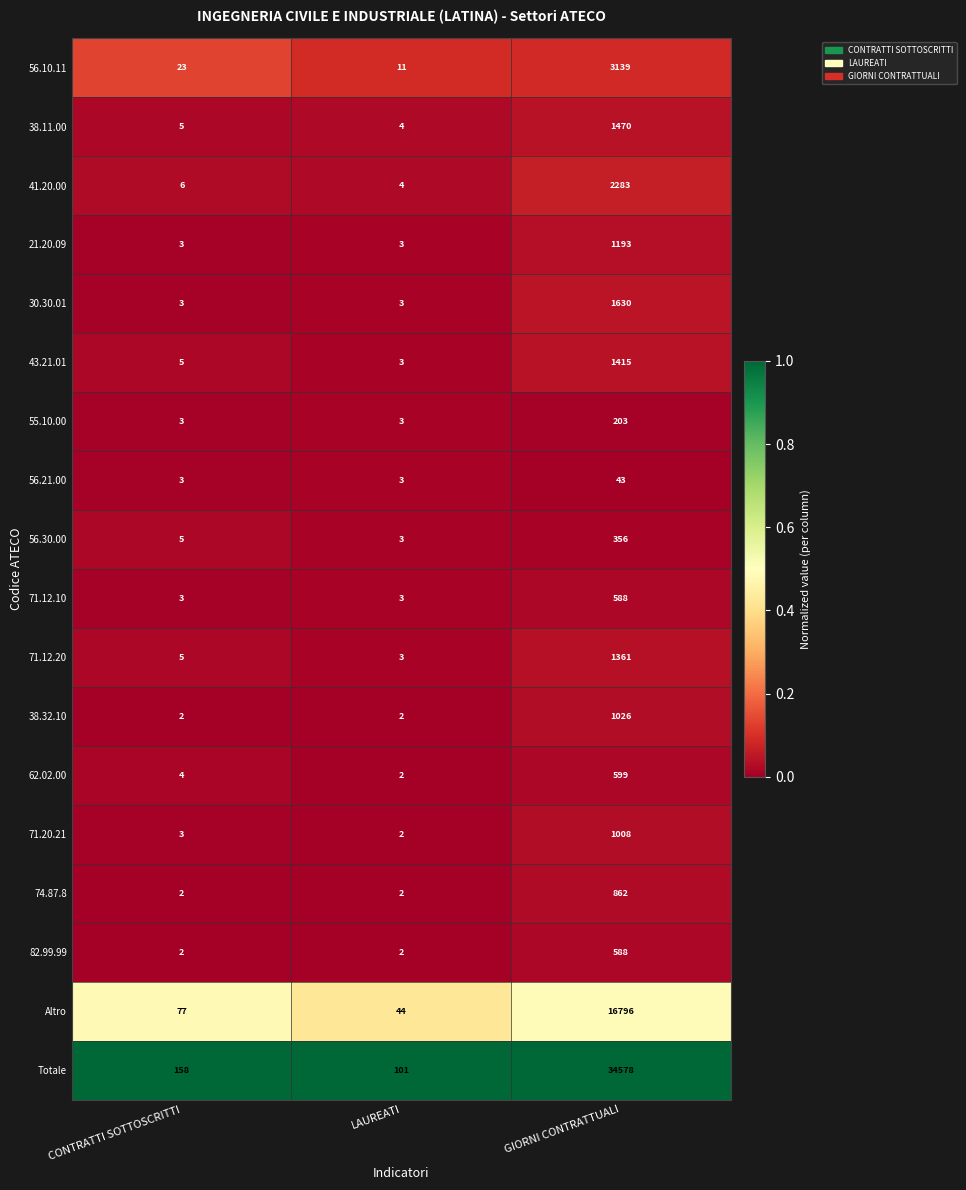

What is the maximum value for 41.20.00?

2283